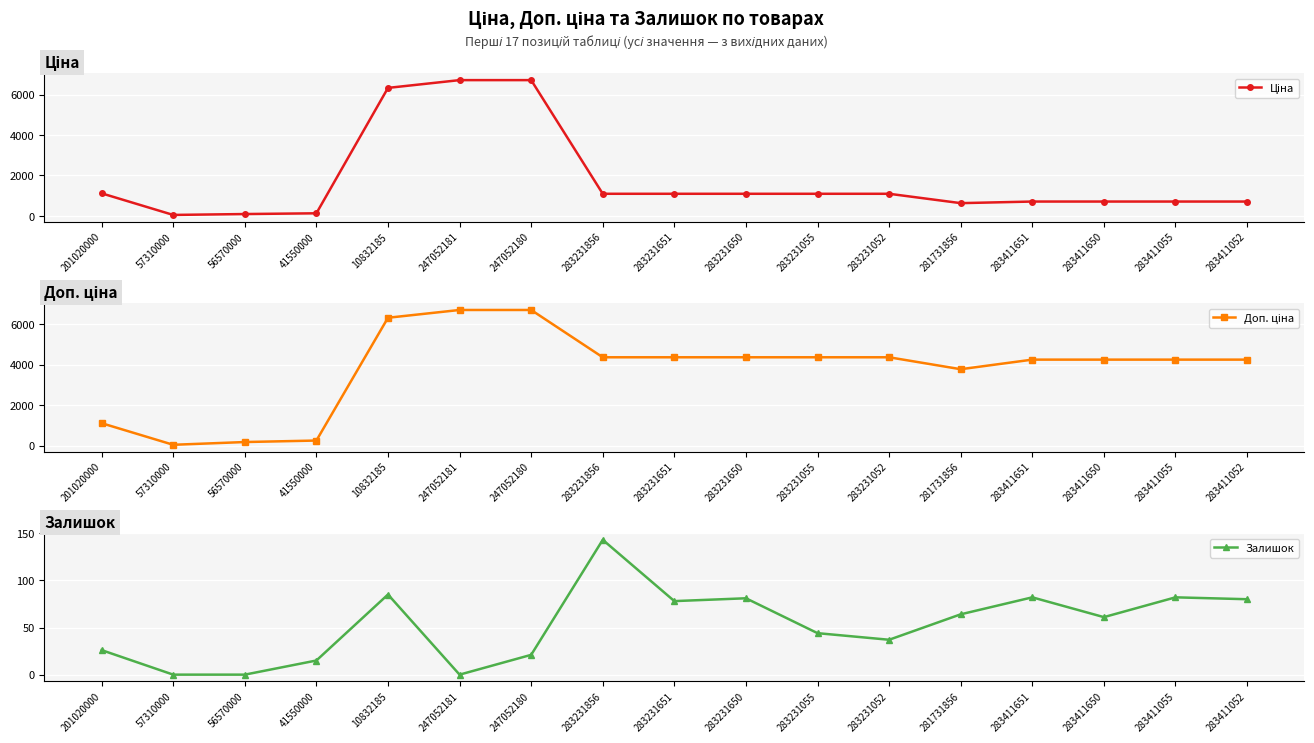

At which label does Залишок first exceed 61?

10832185